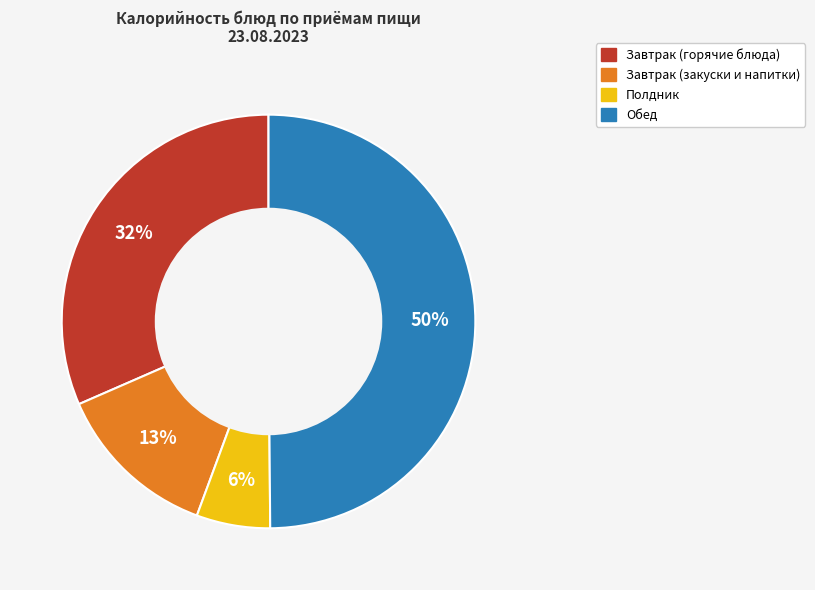

To the nearest percent, what is the difference between the largest and smallest slice percentages?

44%